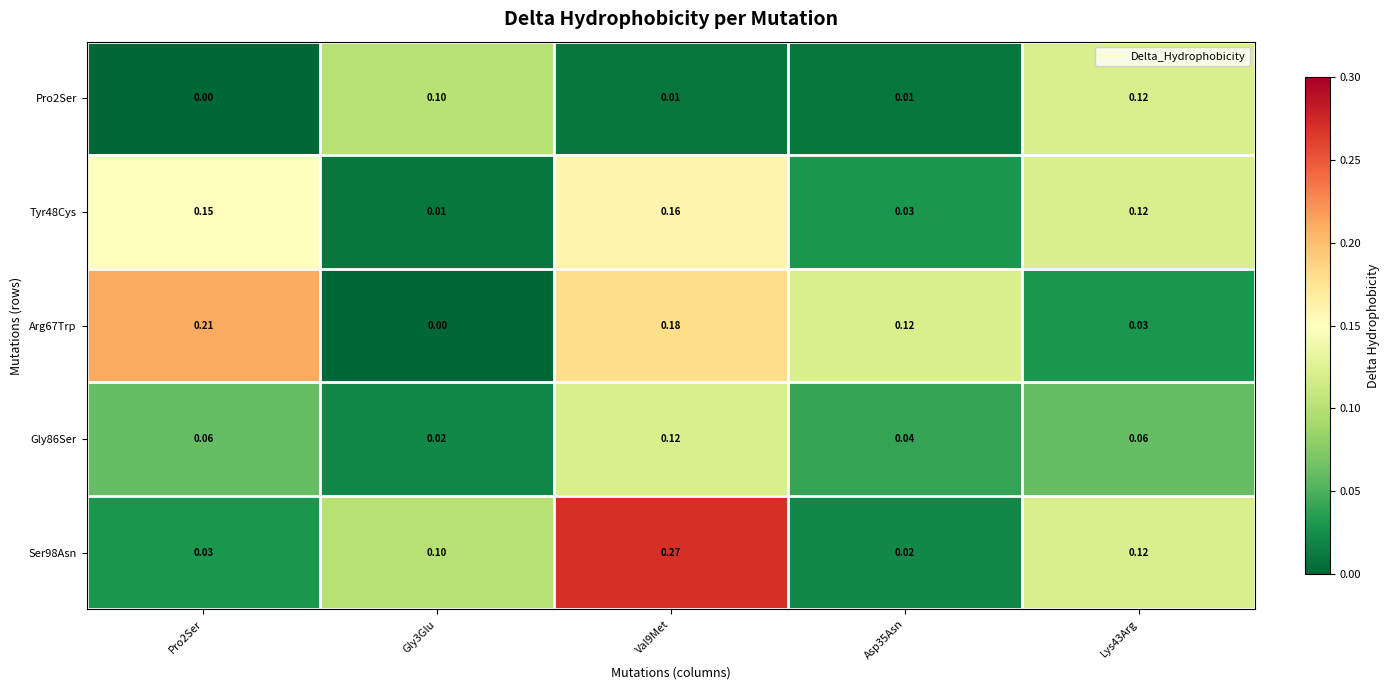

Is the value of Pro2Ser at Gly3Glu greater than the value of Gly86Ser at Gly3Glu?

Yes